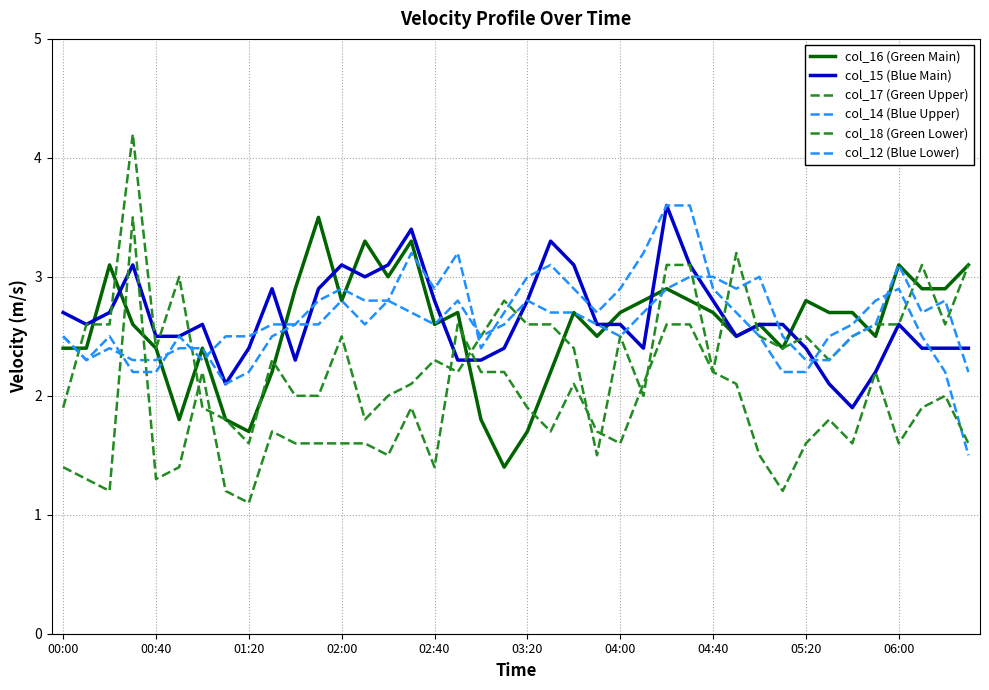

Does the chart have visible grid lines?

Yes